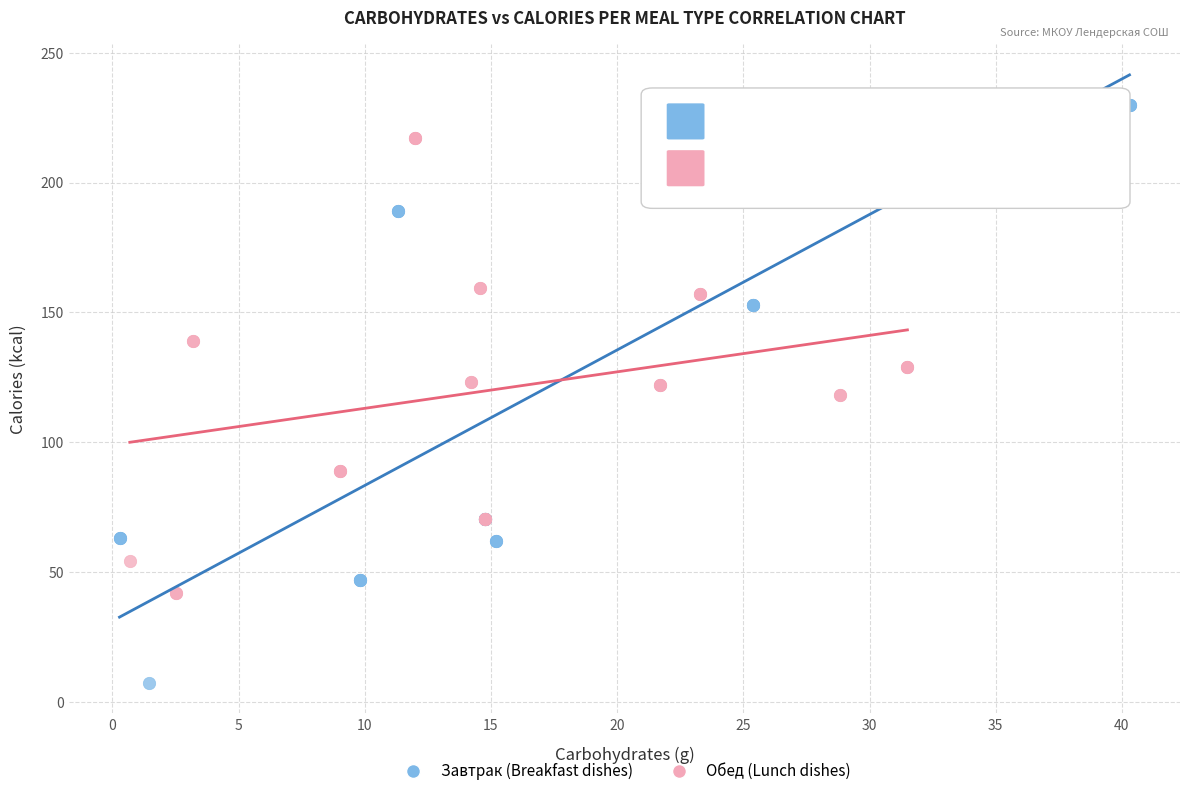

Which series reaches the minimum Y coordinate?

Завтрак (Breakfast dishes)